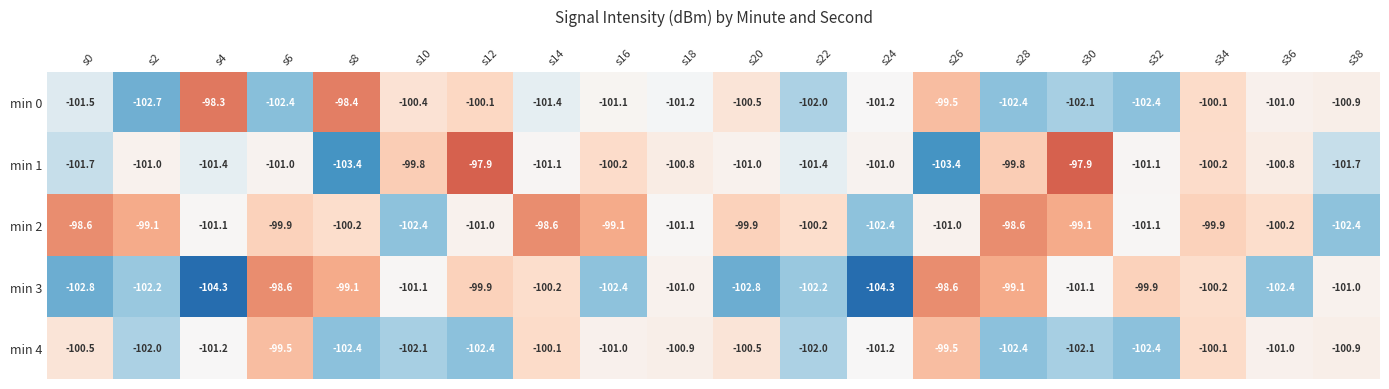

At how many categories does at least one series exceed -100?

15